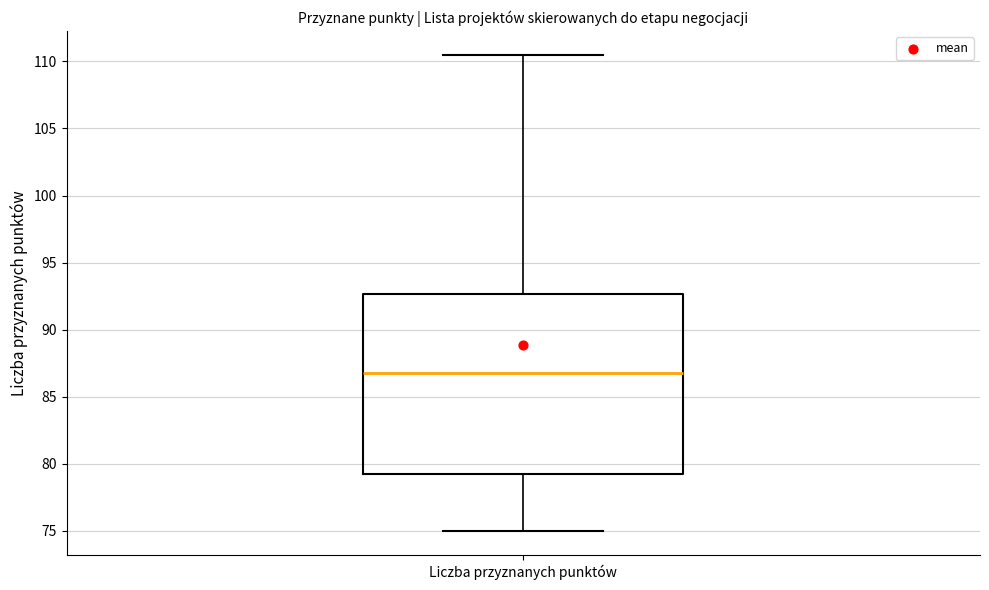

Read this box plot against the y-axis: the position of the median line, the range covered by the box, and the ends of both whiskers. The values are not printed on the chart, so give them approximately, as read against the axis.

median 87.0, box 79.5 to 92.5, whiskers 75.0 to 110.5